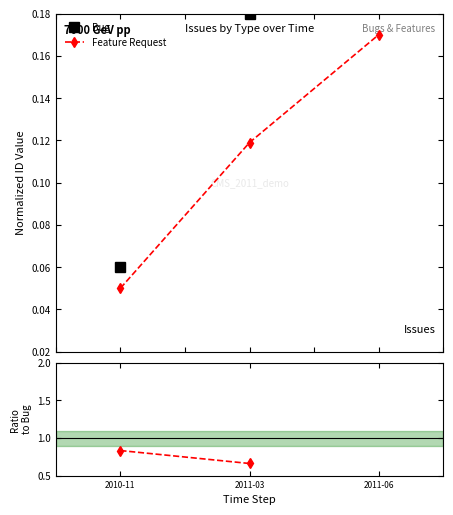

Reading left to right, list all the values displayed in this chart.

2010-11=0.1	2011-03=0.1	2011-06=0.2